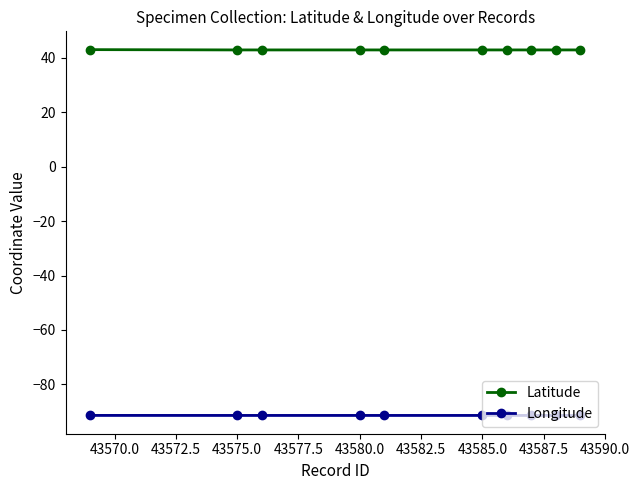

How many categories are shown in the chart?

10